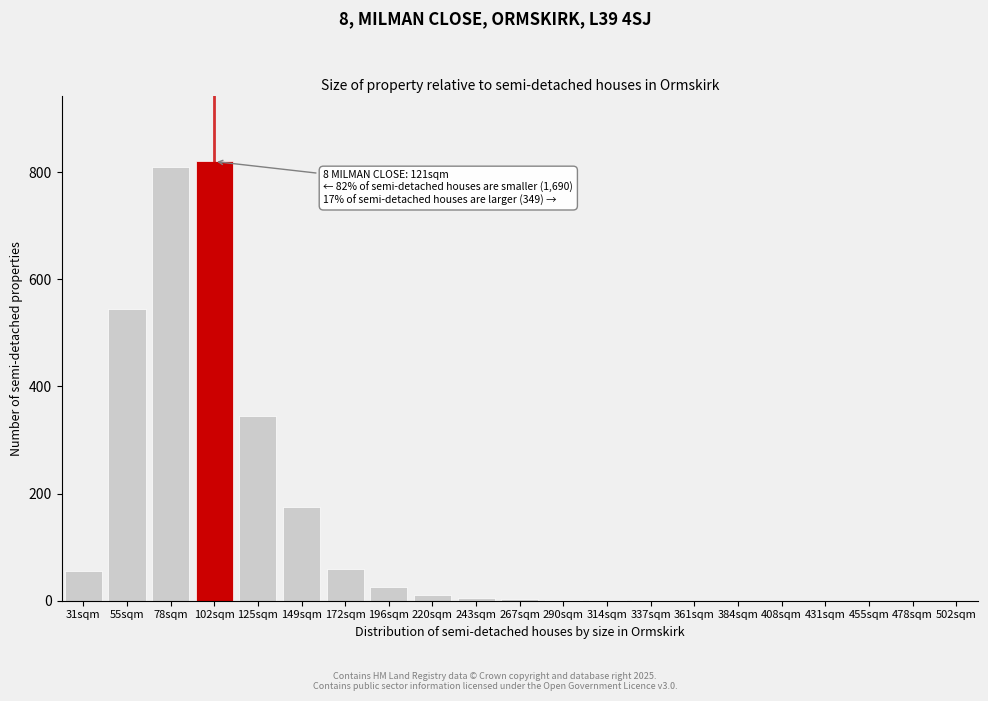

Where is the data nearest to the value 410?

125sqm